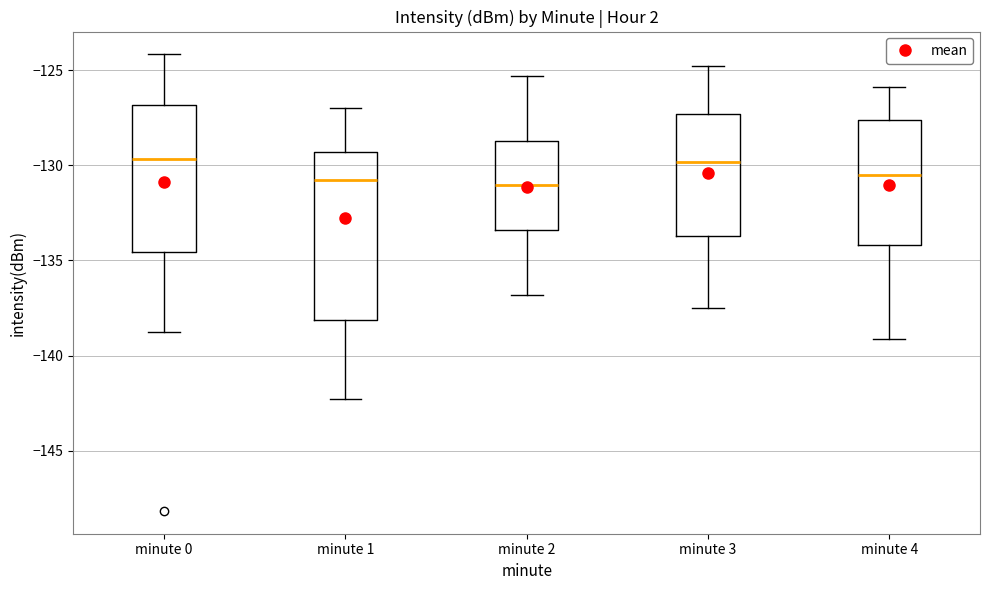

Comparing the boxes themselves (not the whiskers), which one is the tallest?

minute 1